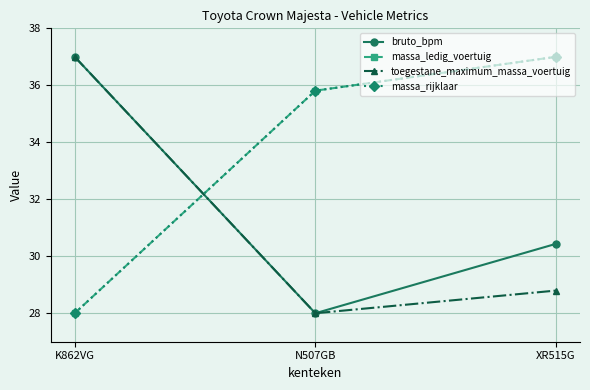

Is this an area chart (filled region under the line)?

No